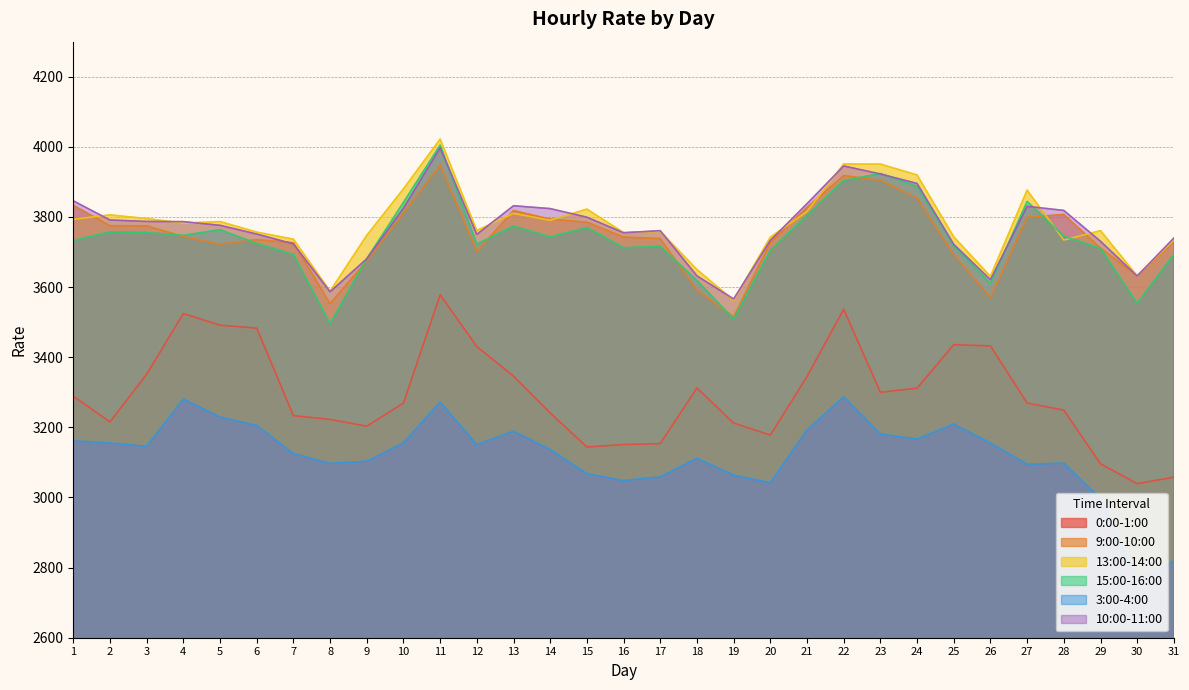

What is the sum of all 0:00-1:00 values?

102103.8